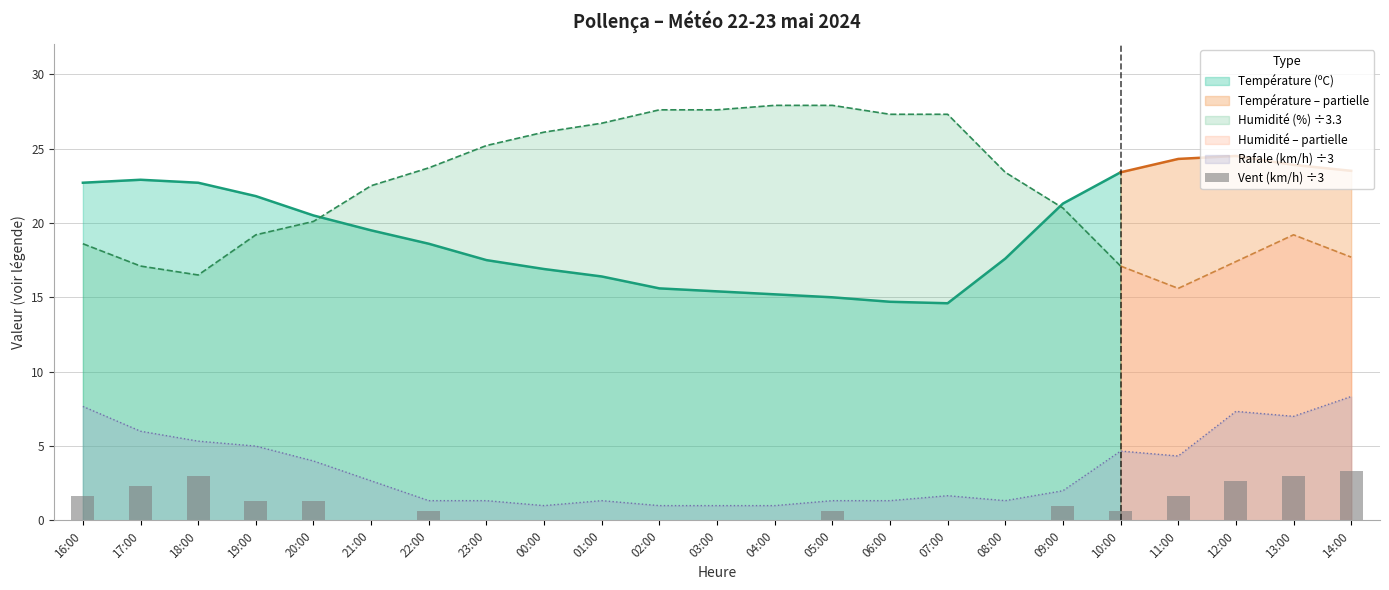

Are the bars horizontal?

No